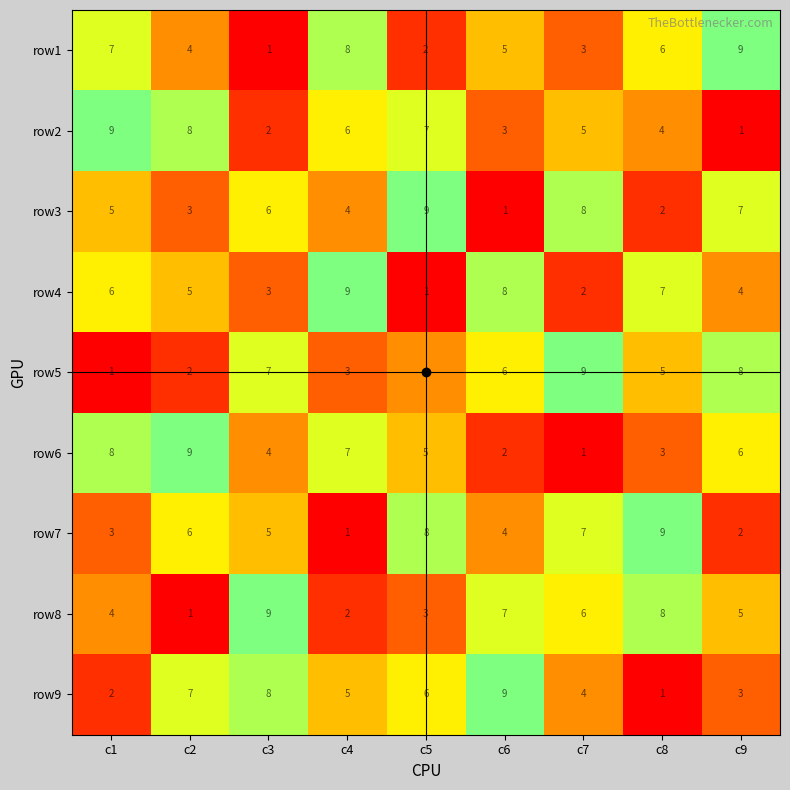

What is the greatest value displayed?

9